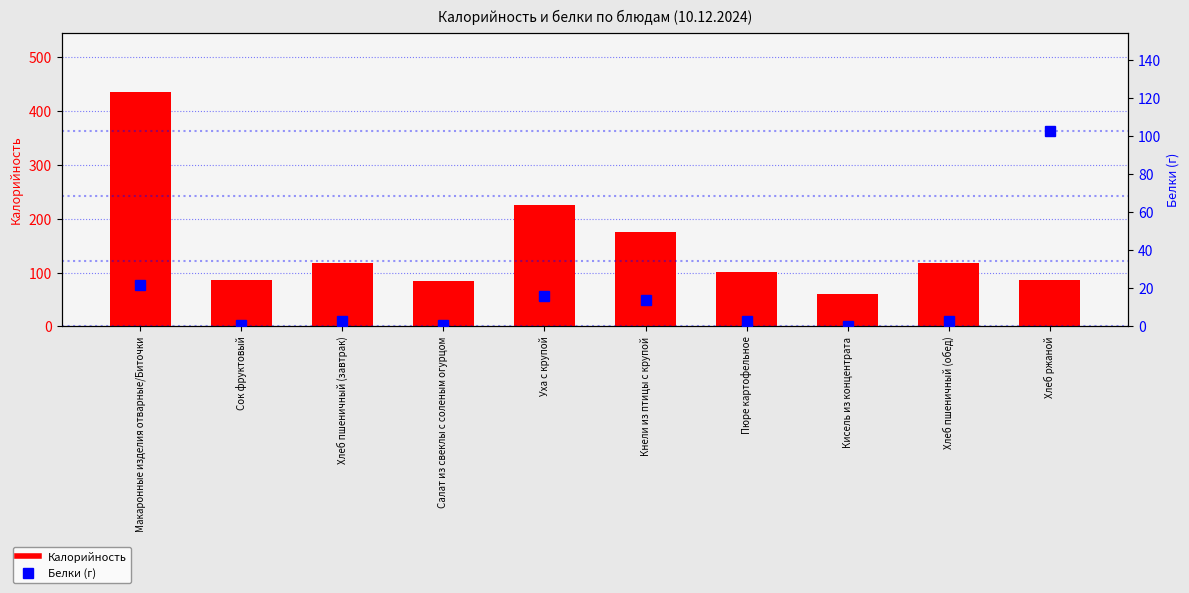

Reading right to left, transcribe all the data shown in this chart.

Калорийность: 87.0	118.0	60.0	102.0	175.0	226.2	85.0	118.0	86.0	436.6
Белки (г): 103.0	3.0	0.0	3.0	14.0	16.0	1.0	3.0	1.0	22.0